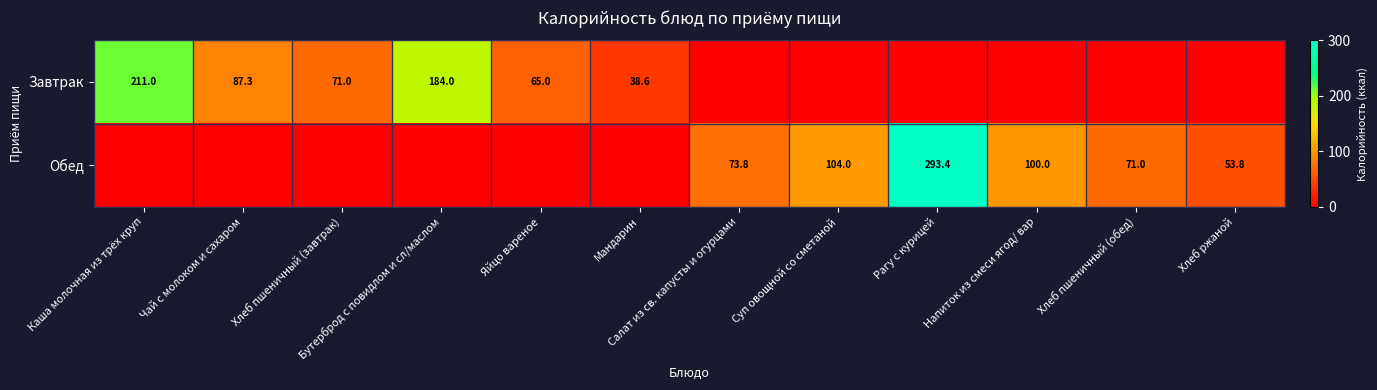

Is it true that Обед equals 53.8 at Хлеб ржаной?

True